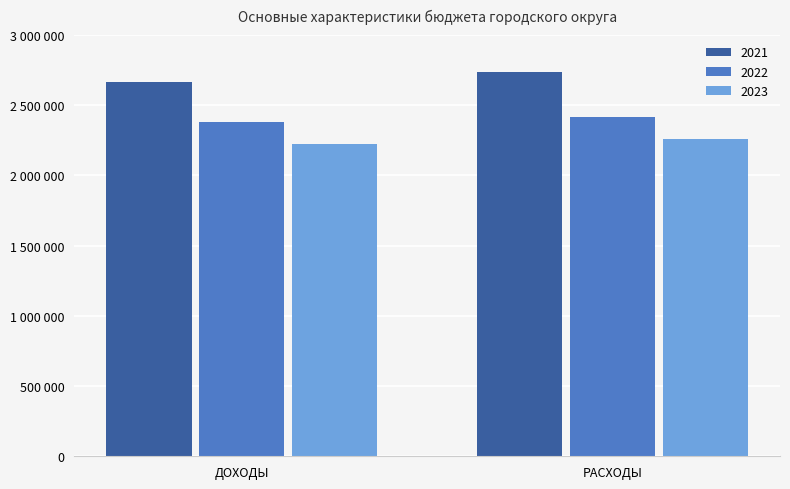

At РАСХОДЫ, list the series in order from largest to smallest.

2021, 2022, 2023